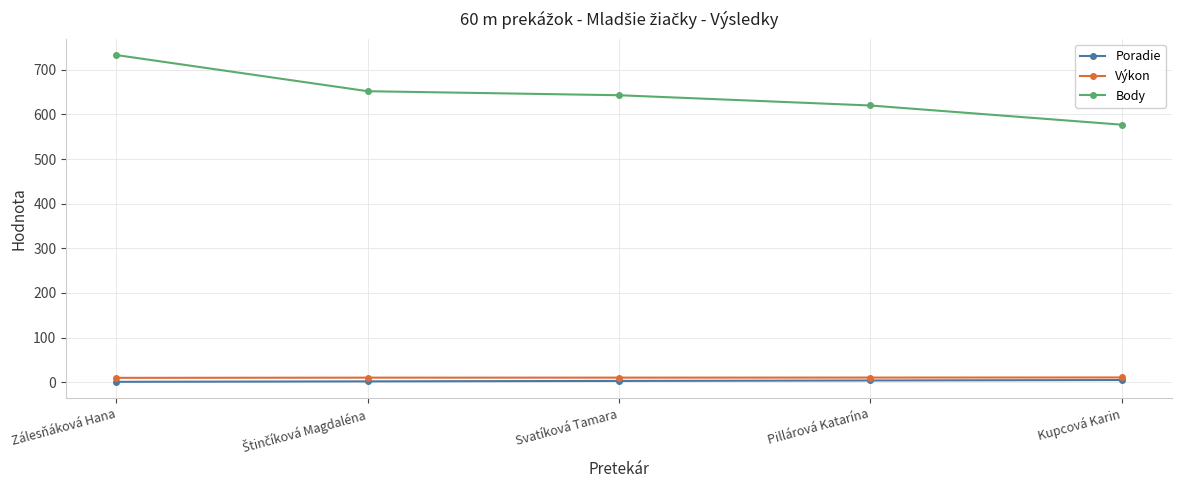

Which series has the largest range (max minus min)?

Body